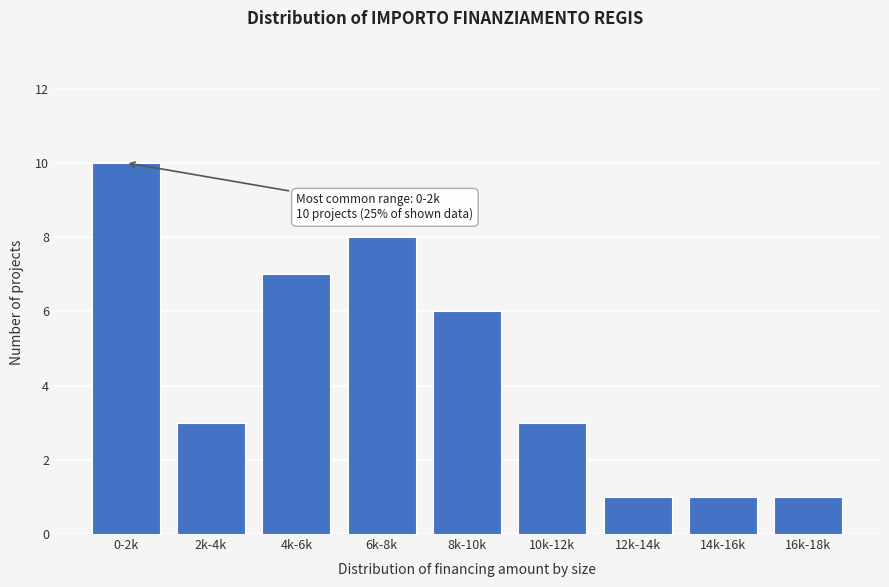

Reading right to left, what are all the values shown in this chart?

1	1	1	3	6	8	7	3	10